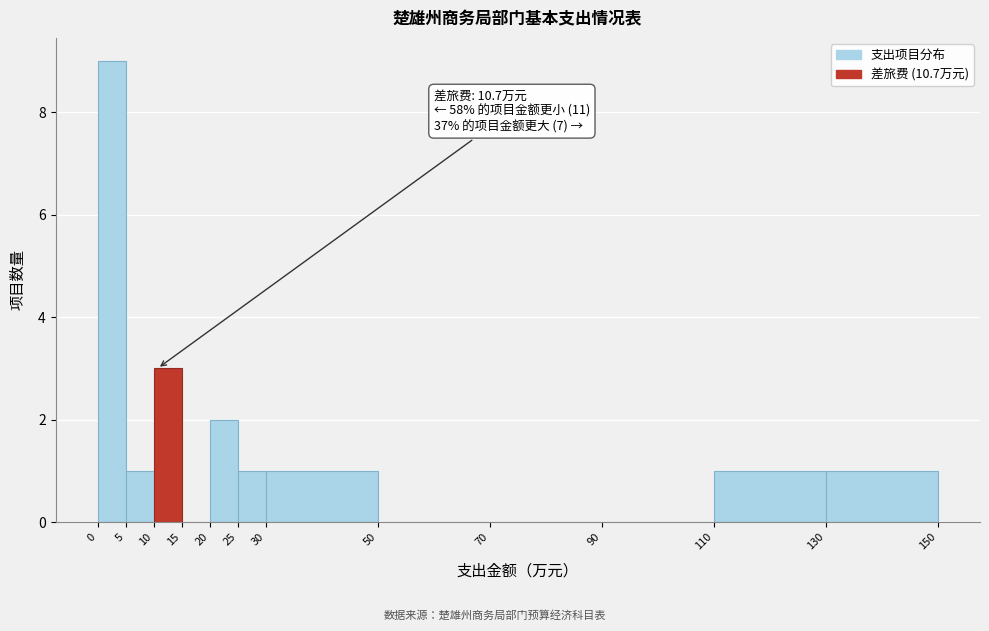

Which range on the x-axis has the tallest bar?

0 to 5